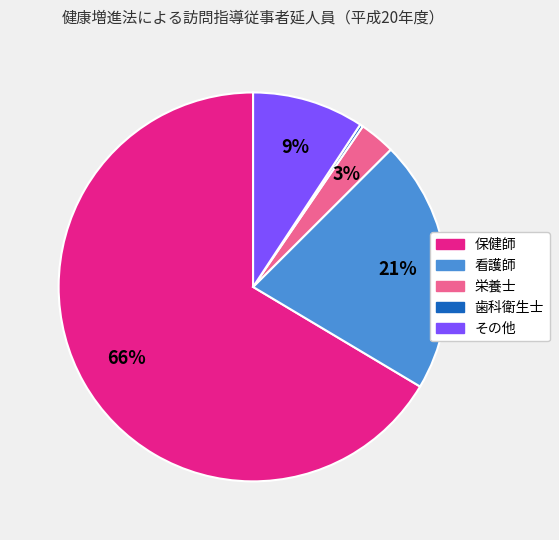

Does any single category account for the majority?

Yes